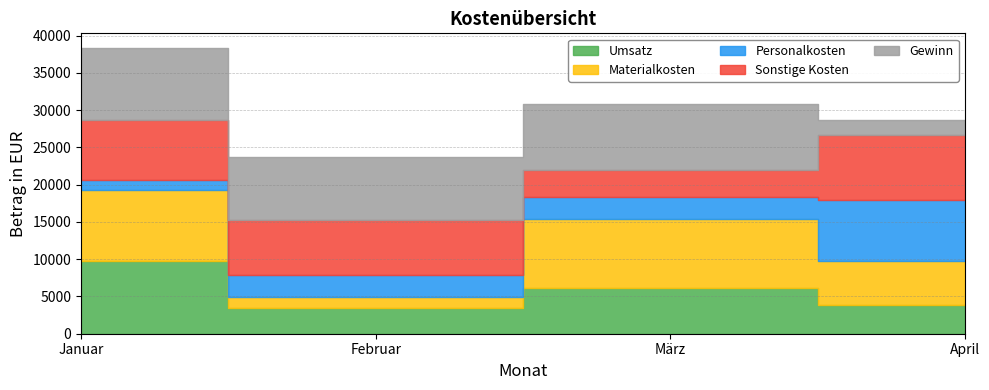

Reading left to right, extract all data points from this chart.

Umsatz: 9815	3390	6180	3902
Materialkosten: 9461	1499	9258	5873
Personalkosten: 1315	2955	2889	8178
Sonstige Kosten: 8081	7461	3645	8691
Gewinn: 9731	8406	8799	2022